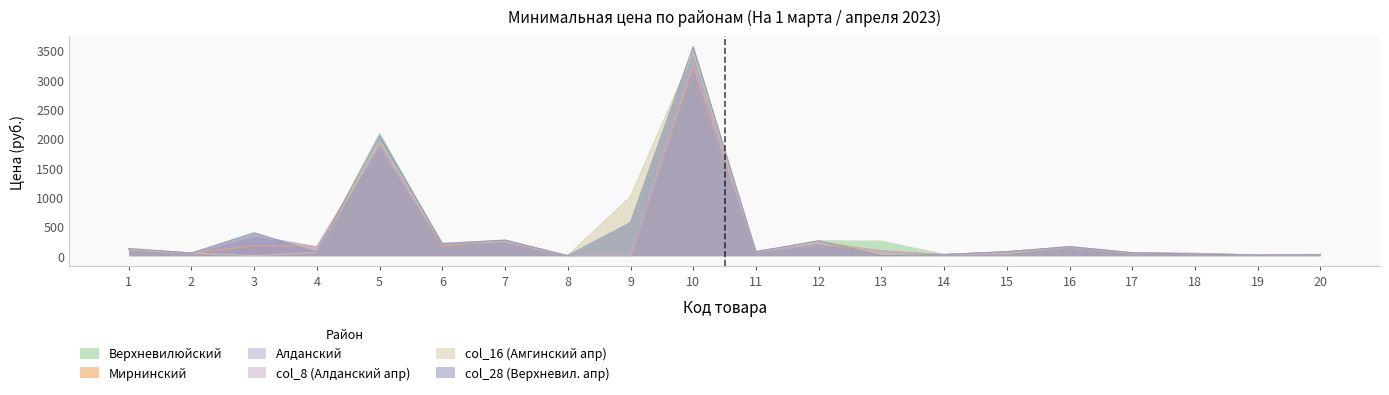

The value of col_28 (Верхневил. апр) at 2 is 12.2. True or false?

False